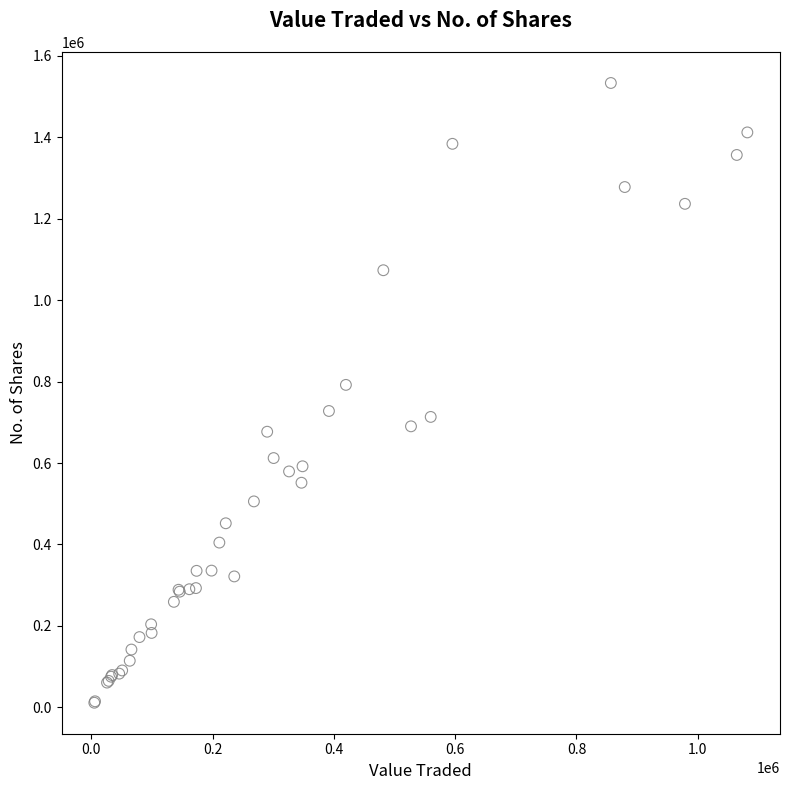

What Y value in the scatter plot is closest to 772312?

791916